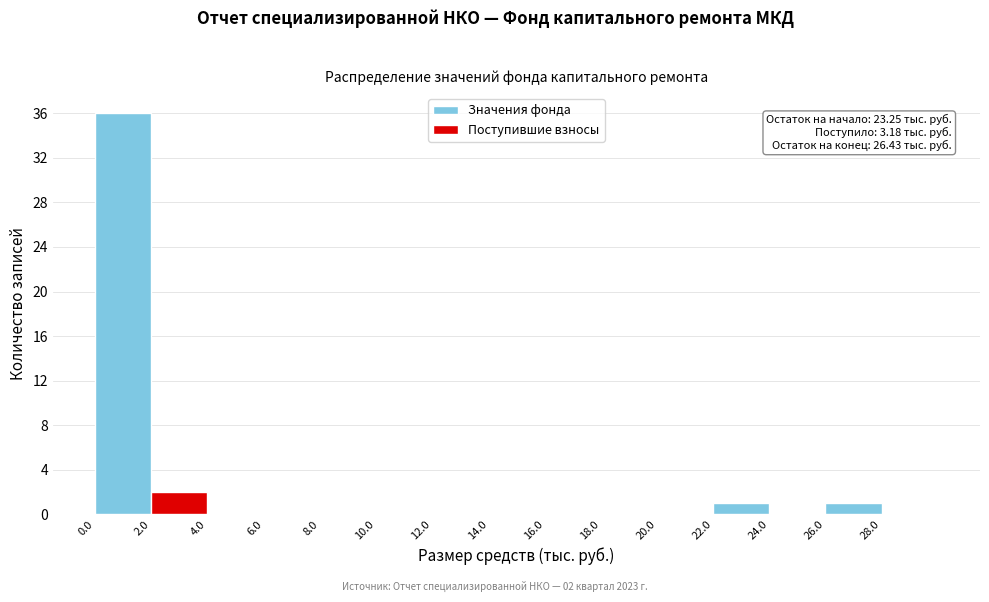

Which range on the x-axis has the tallest bar?

0 to 2